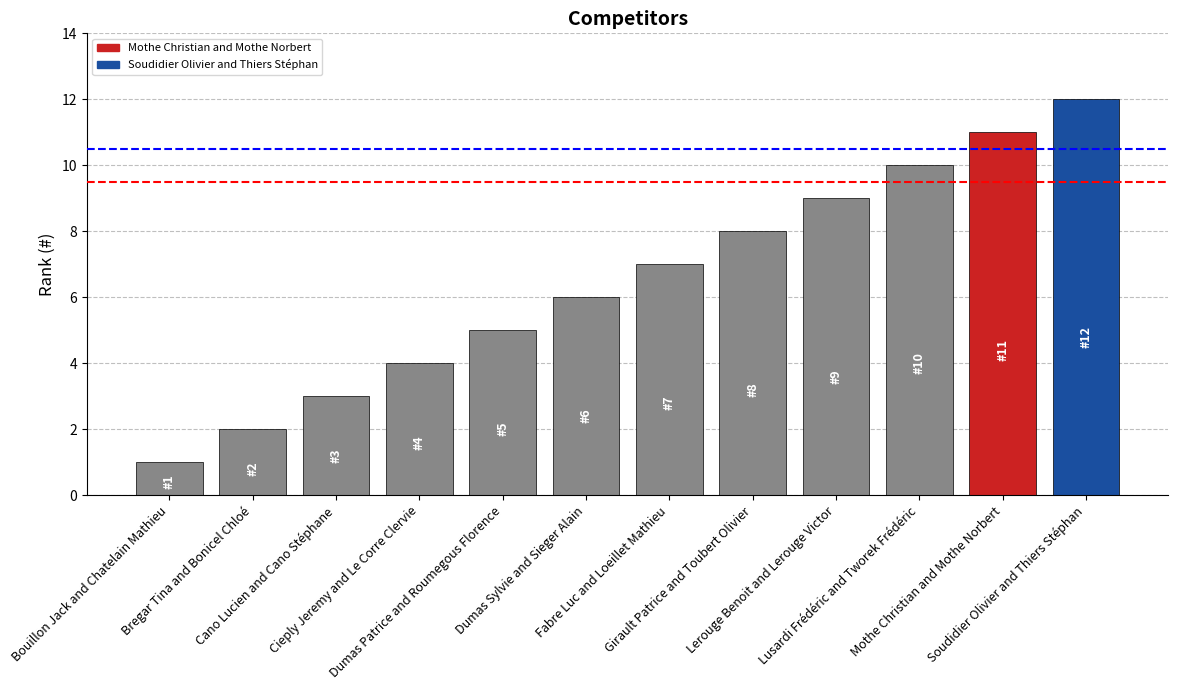

Count the number of data series in this chart.

1